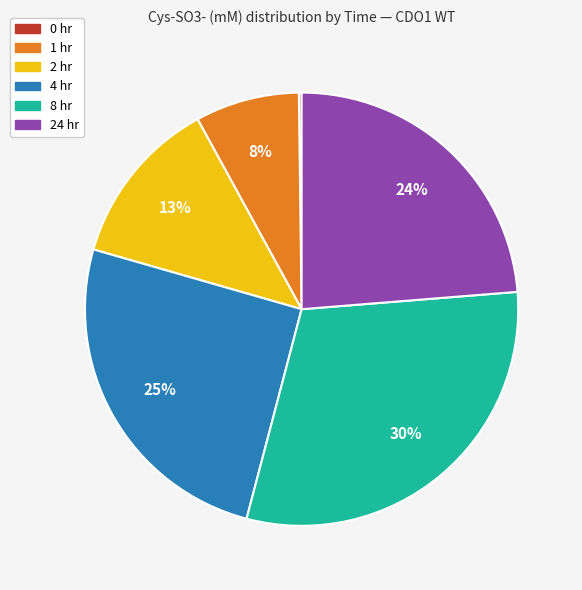

Combined, do 4 hr and 1 hr account for over 50%?

No